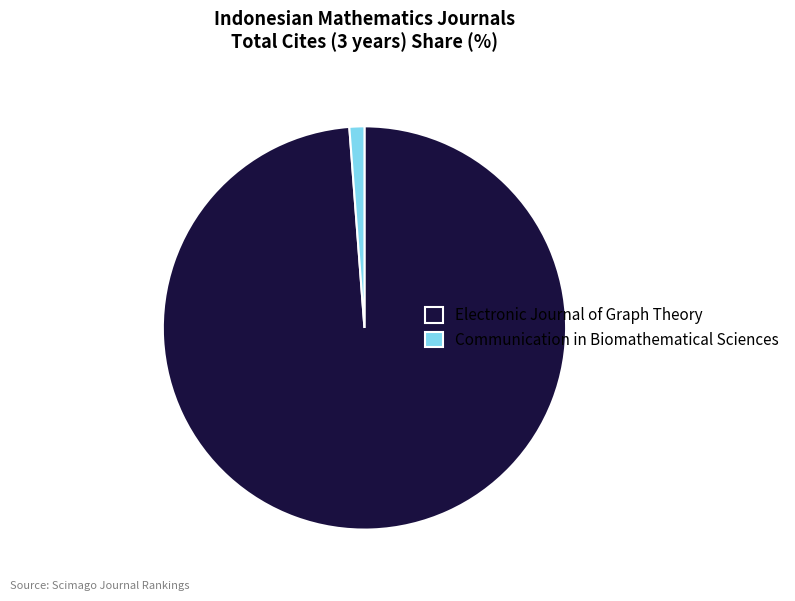

How many segments does this pie chart have?

2